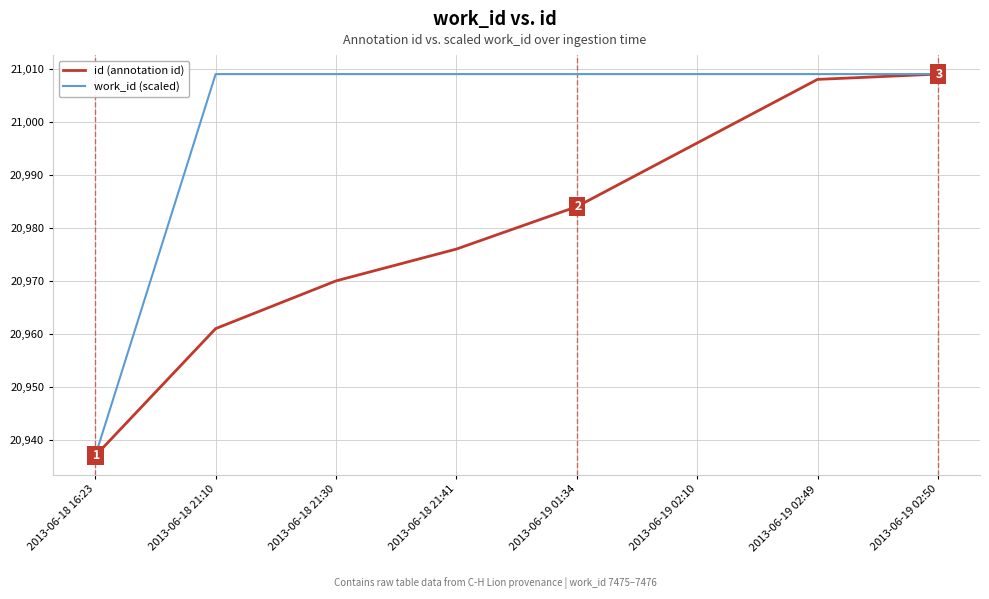

Reading left to right, list all the values displayed in this chart.

id (annotation id): 20937	20961	20970	20976	20984	20996	21008	21009
work_id (scaled): 20937	21009	21009	21009	21009	21009	21009	21009